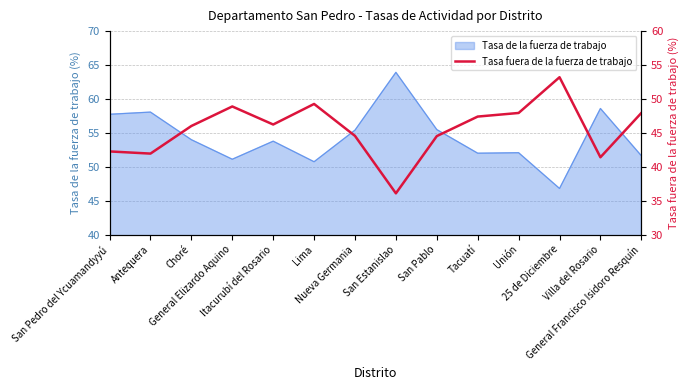

List the labels in order of value, largest first.

25 de Diciembre, Lima, General Elizardo Aquino, Unión, General Francisco Isidoro Resquín, Tacuatí, Itacurubí del Rosario, Choré, Nueva Germania, San Pablo, San Pedro del Ycuamandyyú, Antequera, Villa del Rosario, San Estanislao